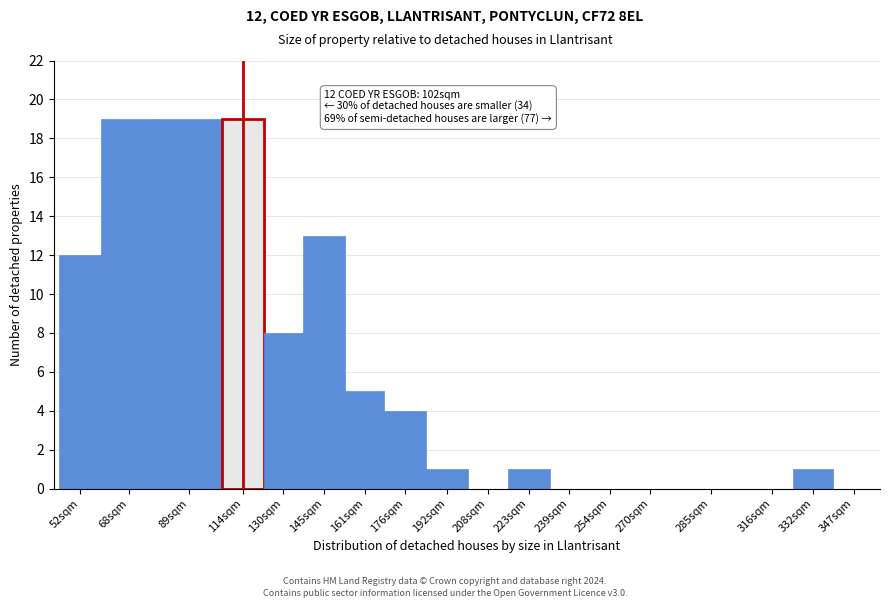

Reading left to right, what are all the values shown in this chart?

52sqm=12	68sqm=19	89sqm=19	114sqm=19	130sqm=8	145sqm=13	161sqm=5	176sqm=4	192sqm=1	208sqm=0	223sqm=1	239sqm=0	254sqm=0	270sqm=0	285sqm=0	316sqm=0	332sqm=1	347sqm=0